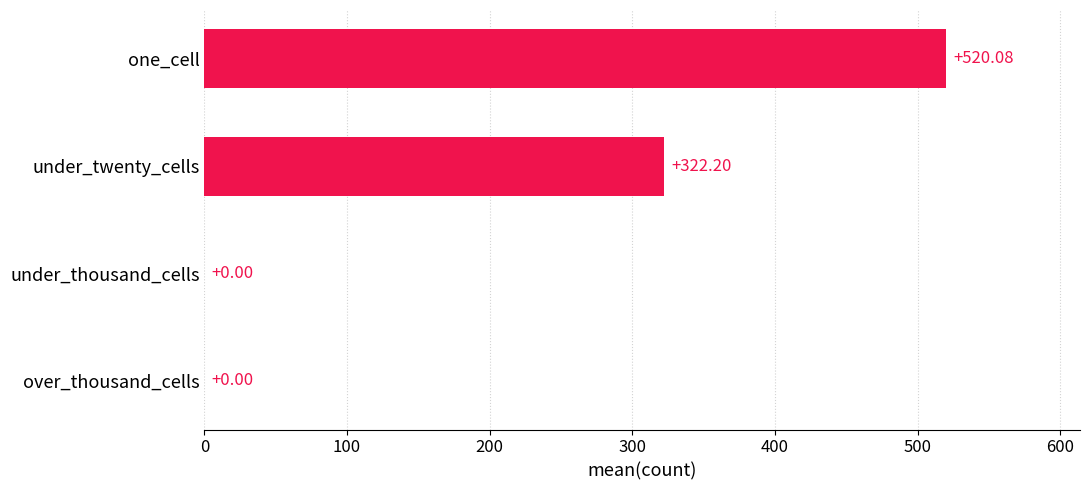

What is the greatest value displayed?

520.1